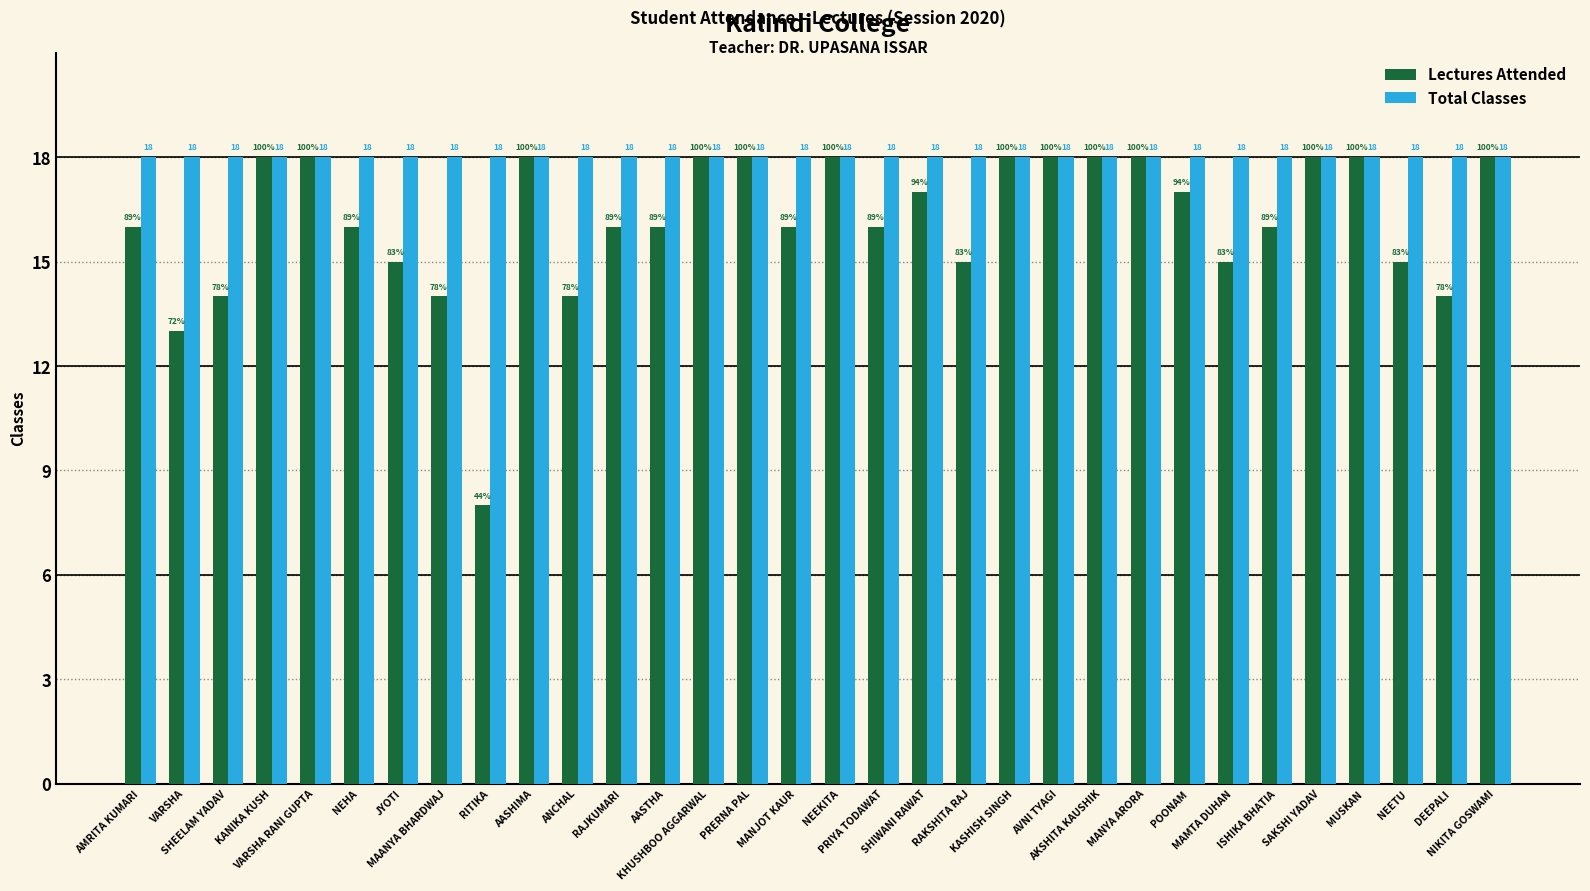

What is the minimum value shown in the chart?

8